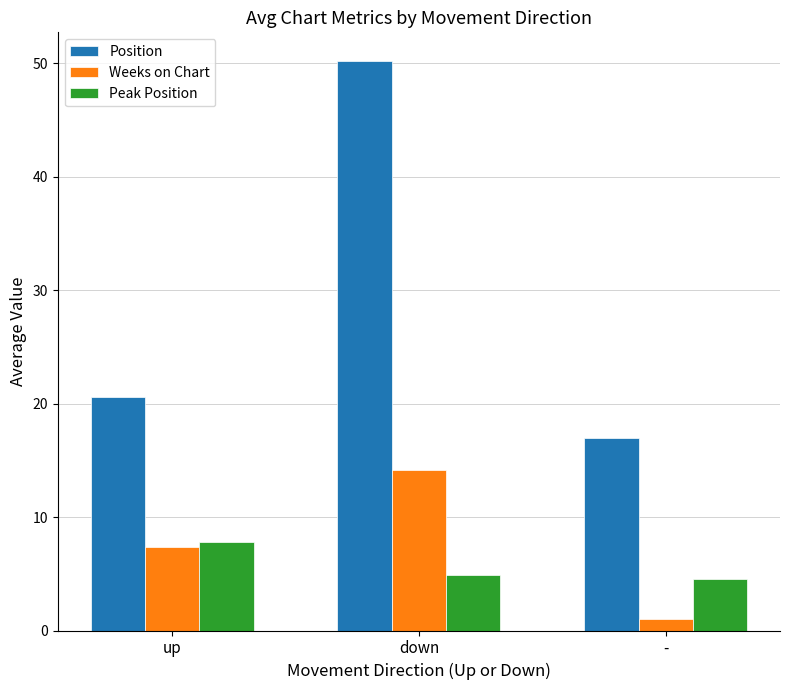

Count the Peak Position values in the range 4 to 7.

2